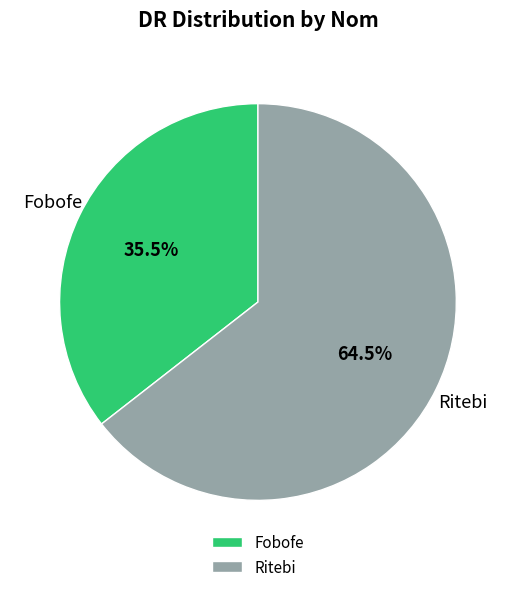

What is the majority slice?

Ritebi